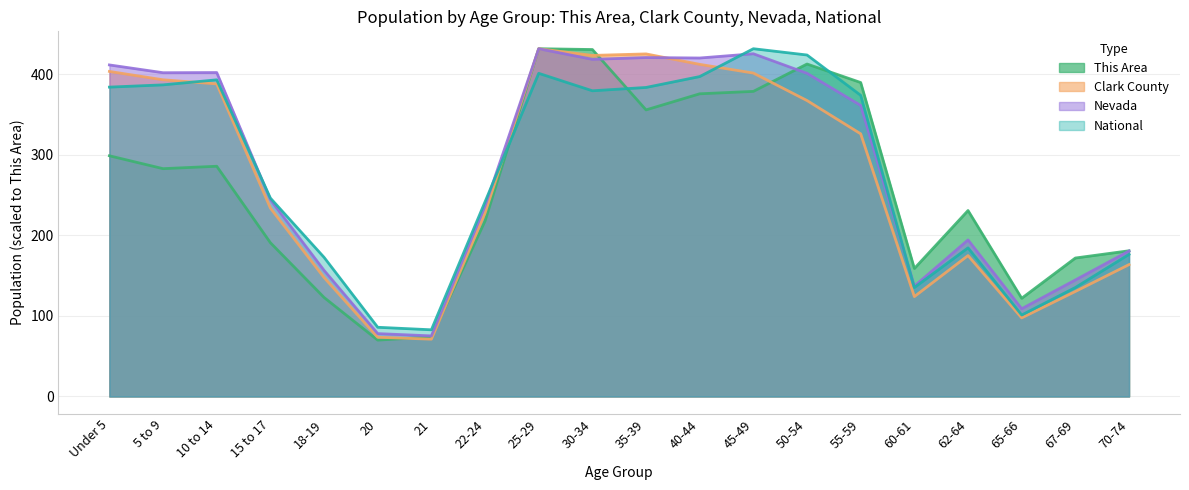

How many interior local valleys does the National series have?

4